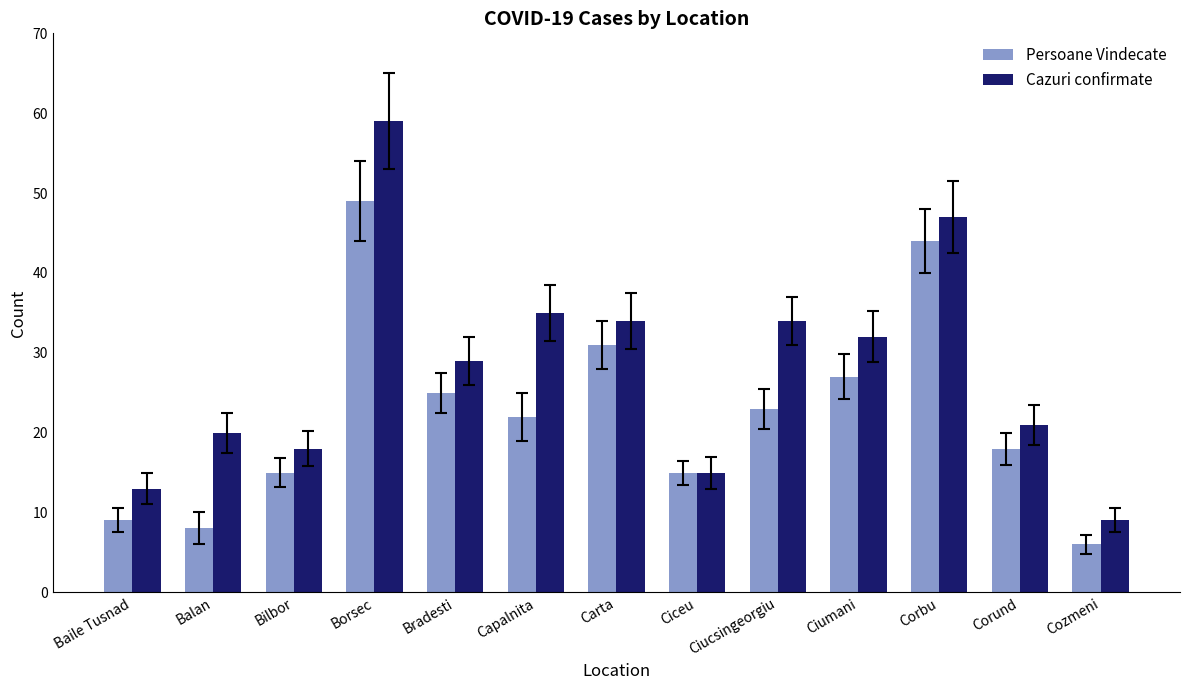

What is the difference between the maximum and second lowest values in the Cazuri confirmate series?

46